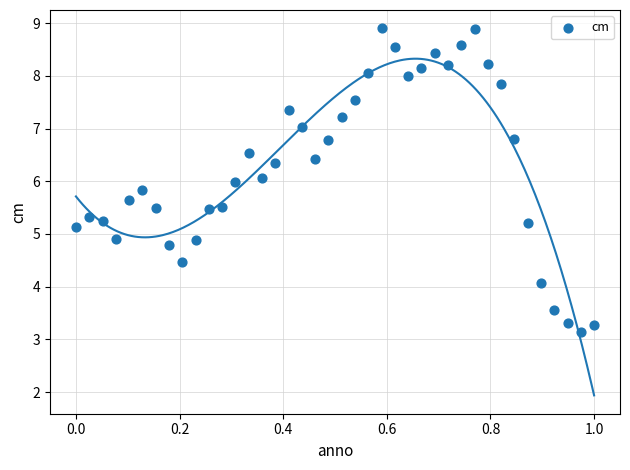

What is the range of X values (max minus min)?

1.0